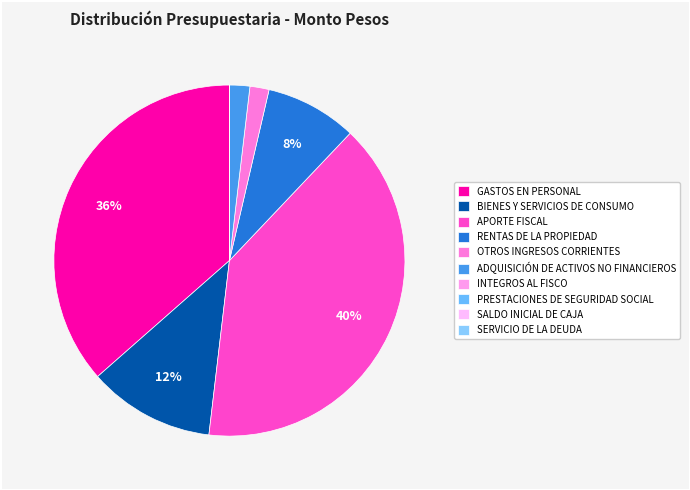

Is INTEGROS AL FISCO the majority of the pie?

No